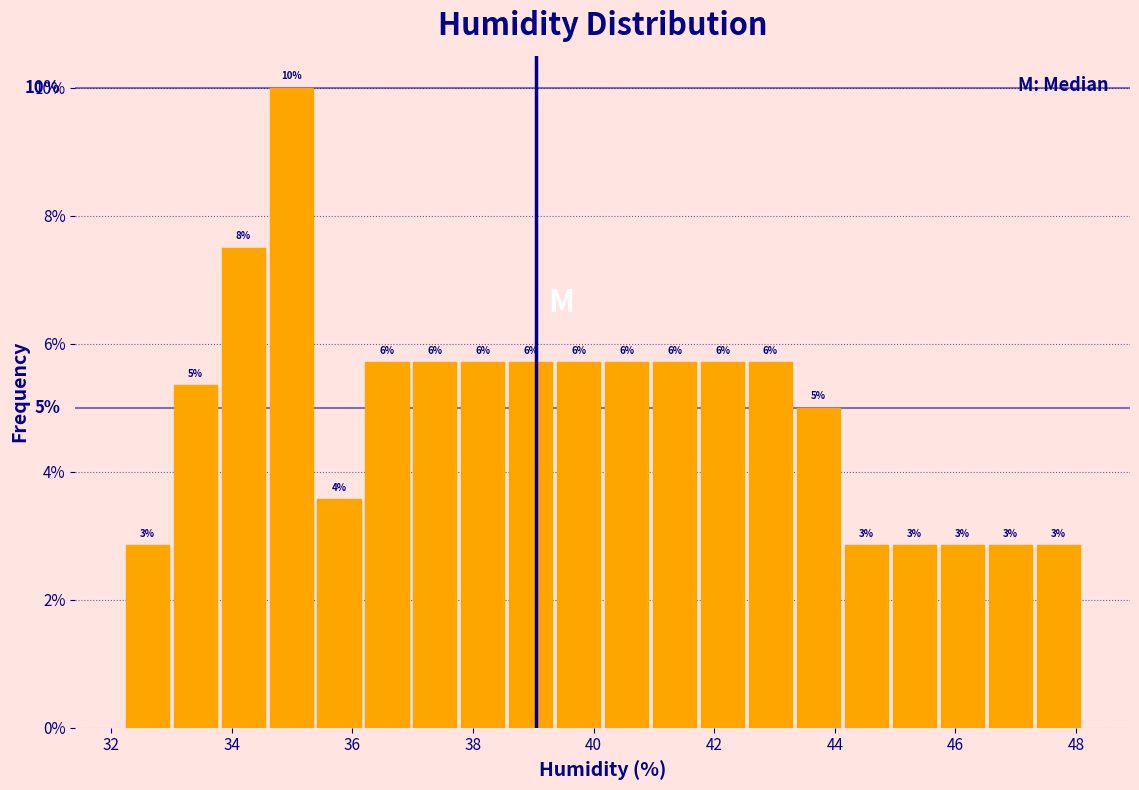

Around what value on the x-axis is the tallest bar? Give the approximate position of its centre, as read against the axis.

35.0